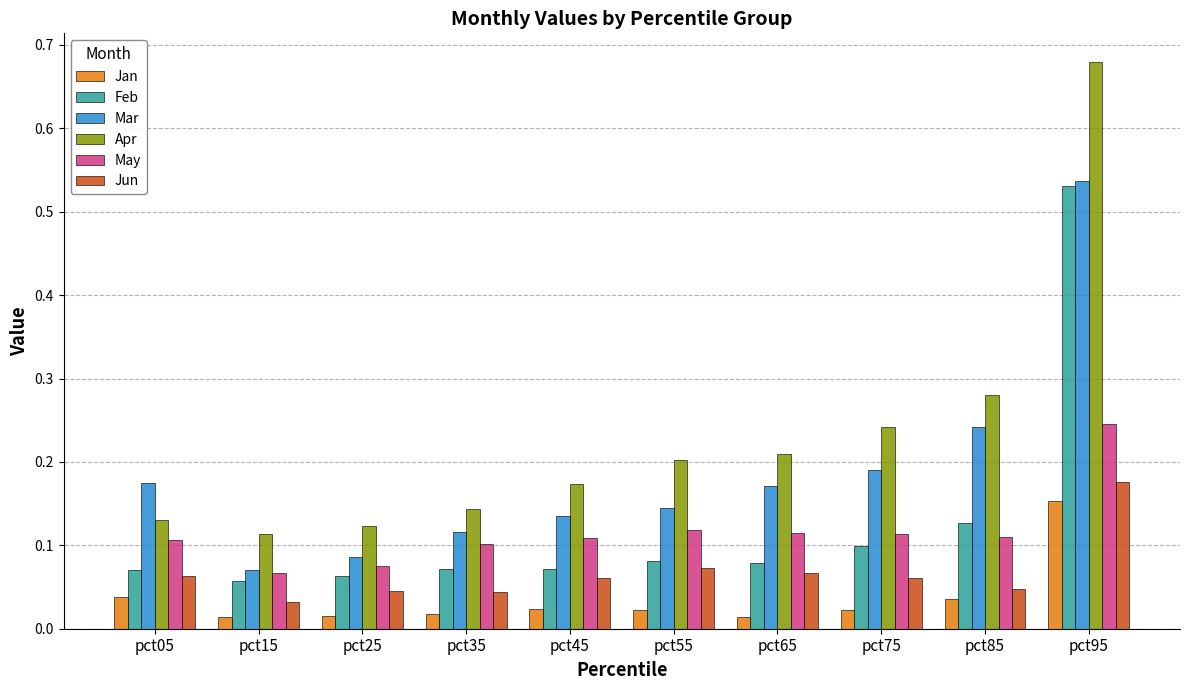

Which series has the largest range (max minus min)?

Apr